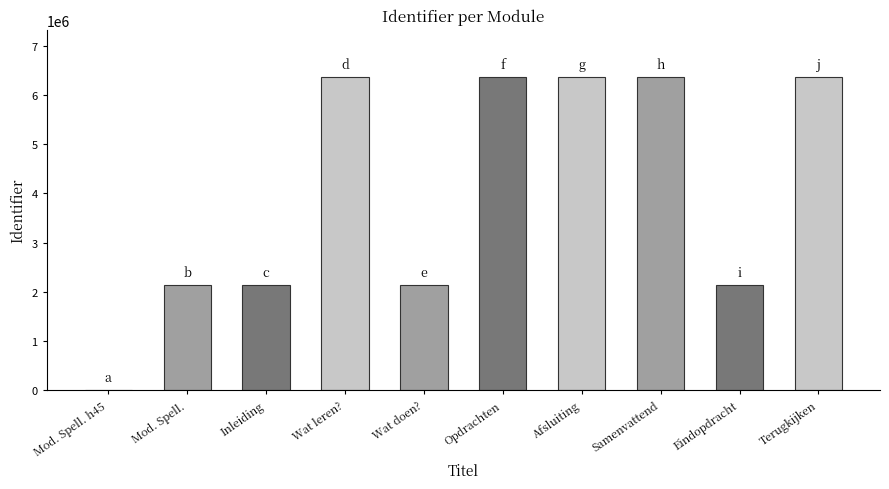

Read the value at Wat leren?.

6368262